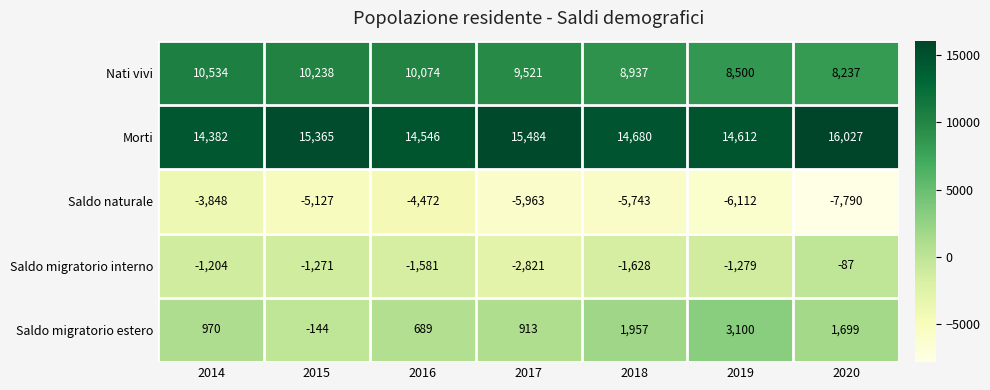

What is the difference between the maximum and minimum values in the Nati vivi series?

2297